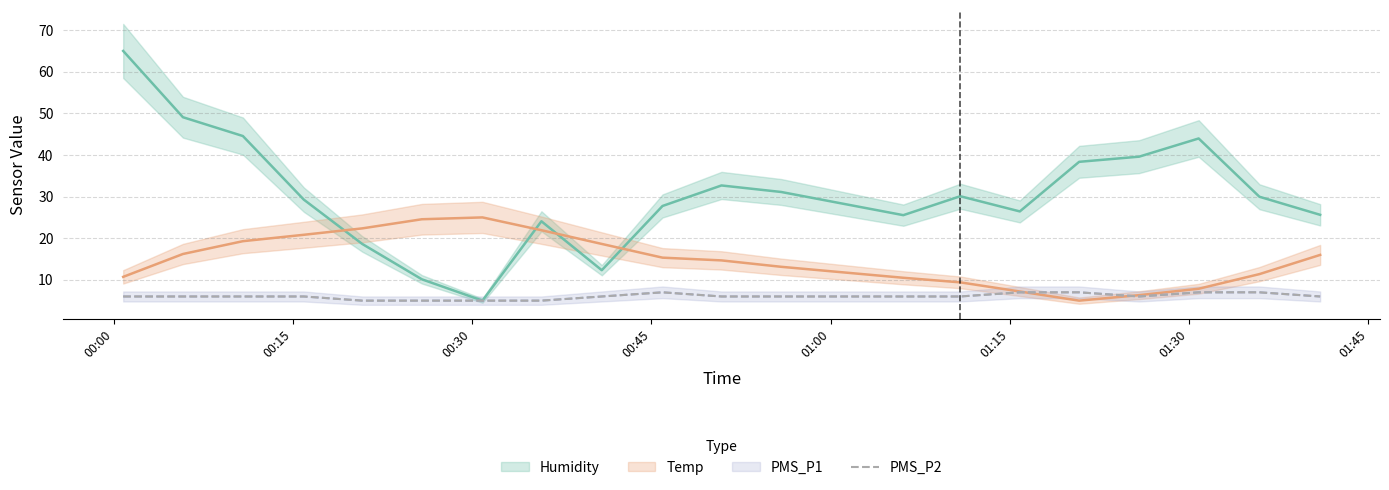

What is the smallest value displayed?

5